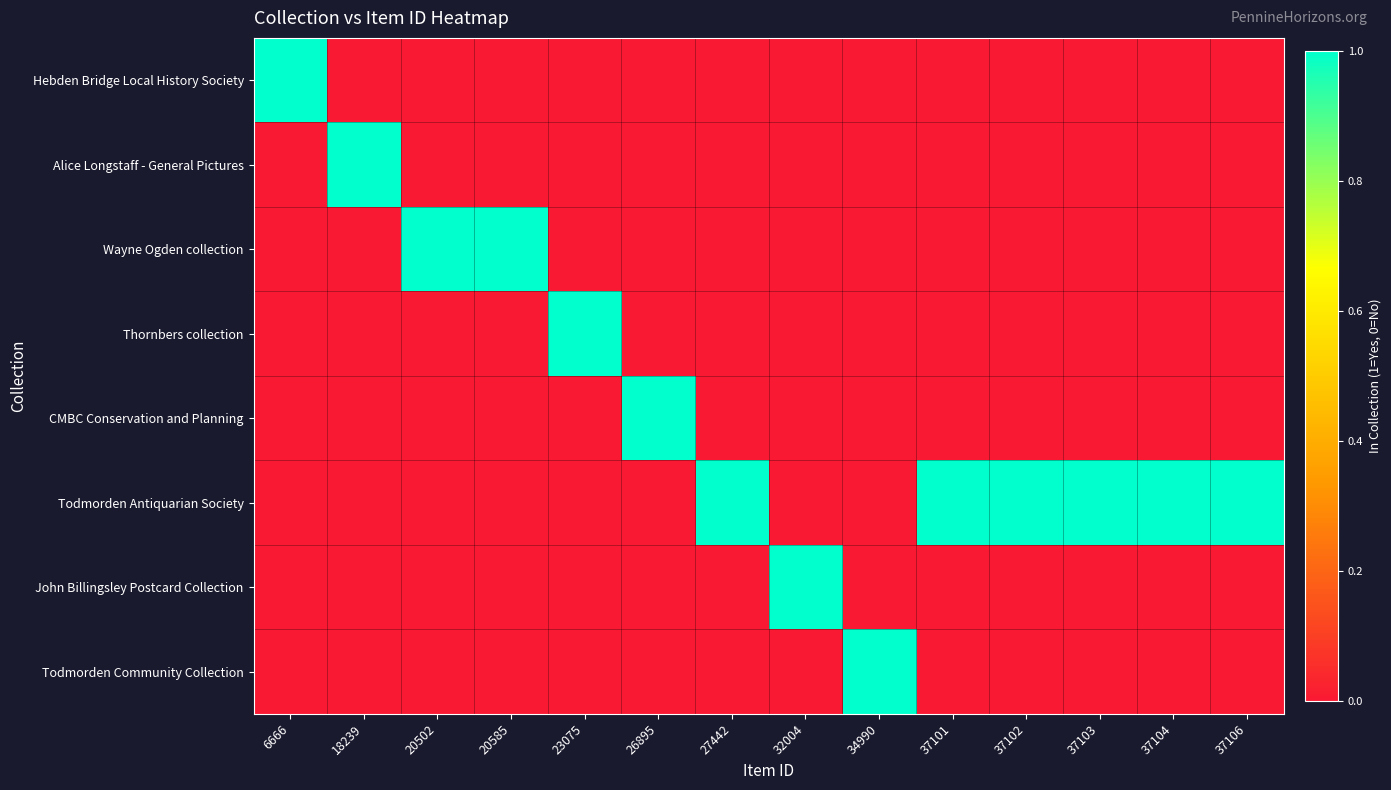

Which series has the largest total across all categories?

Todmorden Antiquarian Society